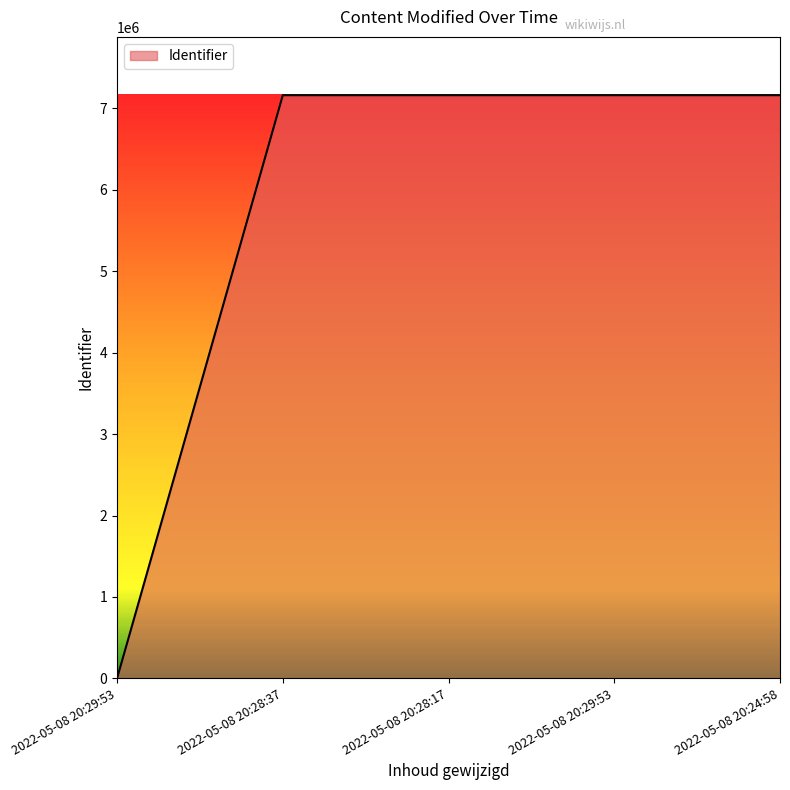

Rank the categories by value from lowest to highest.

2022-05-08 20:29:53, 2022-05-08 20:28:37, 2022-05-08 20:28:17, 2022-05-08 20:29:53, 2022-05-08 20:24:58